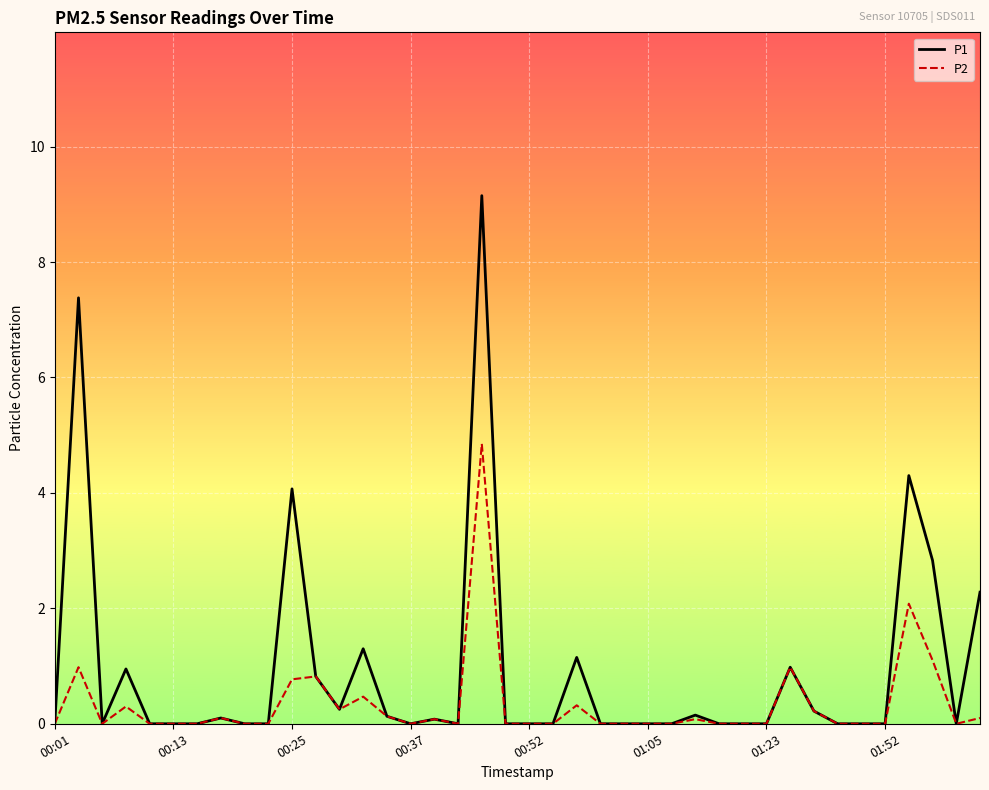

Which series has the largest range (max minus min)?

P1